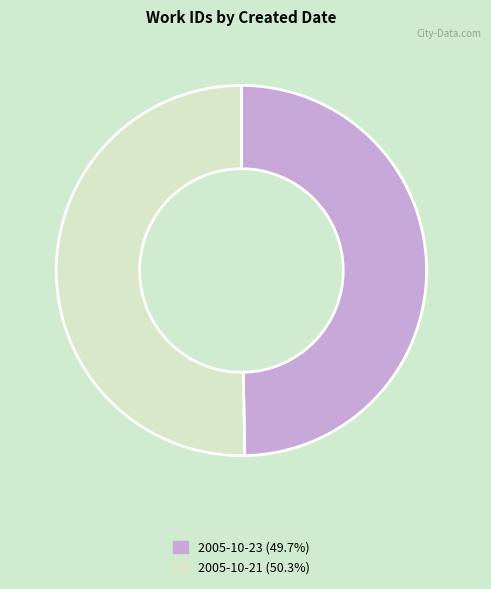

Count the number of slices in the pie.

2